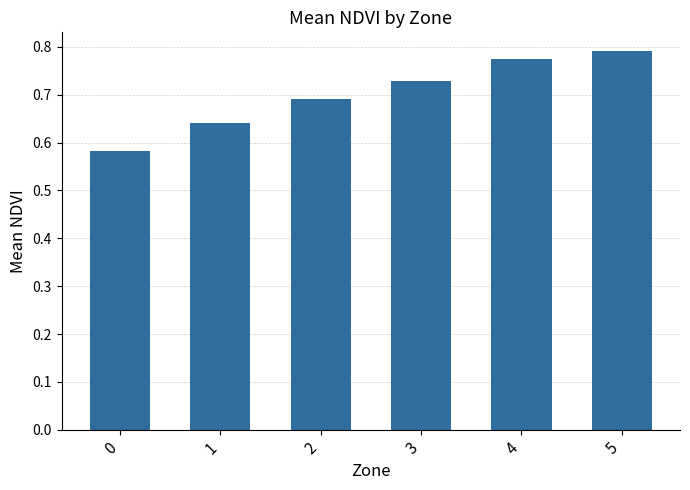

Between 2 and 1, which is larger?

2